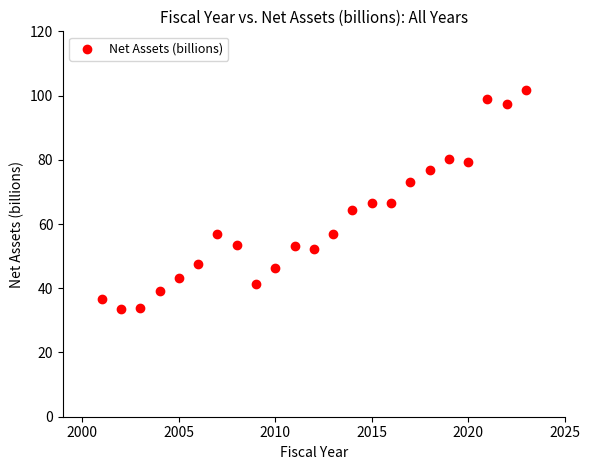

What is the range of X values (max minus min)?

22.0